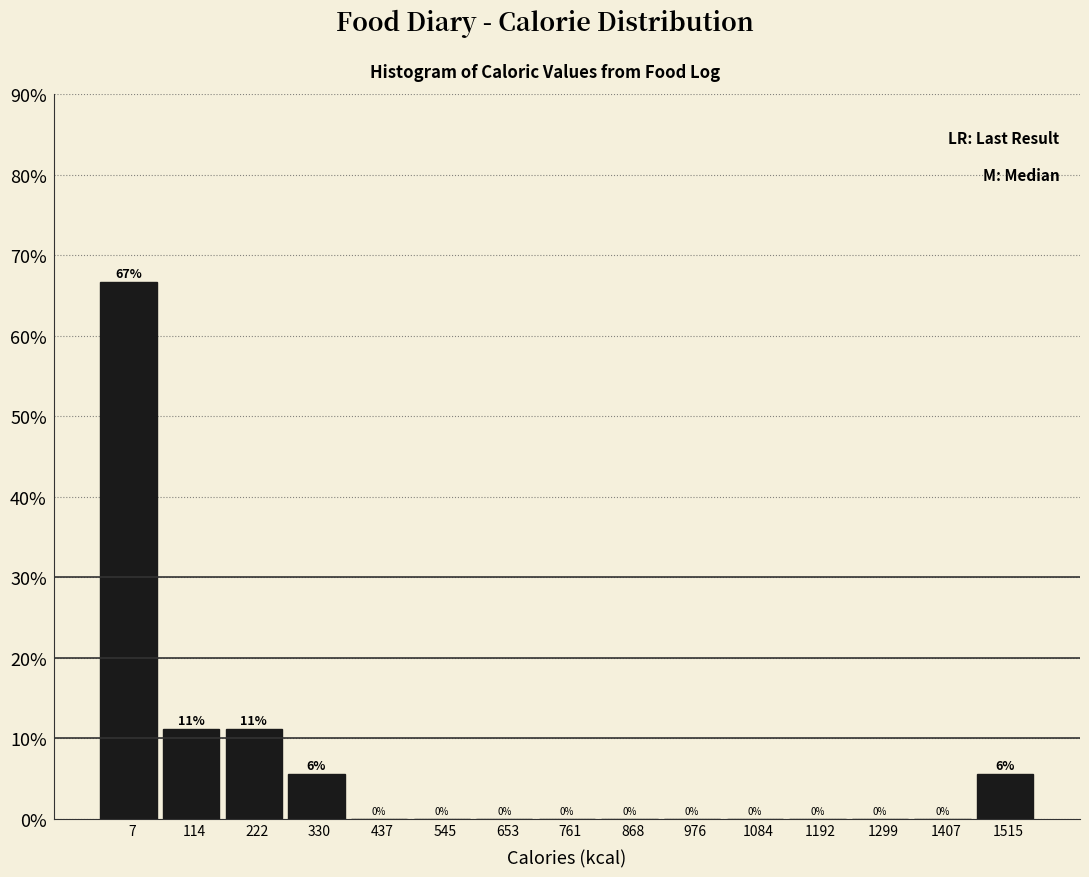

Which has a higher value, 330 or 1299?

330